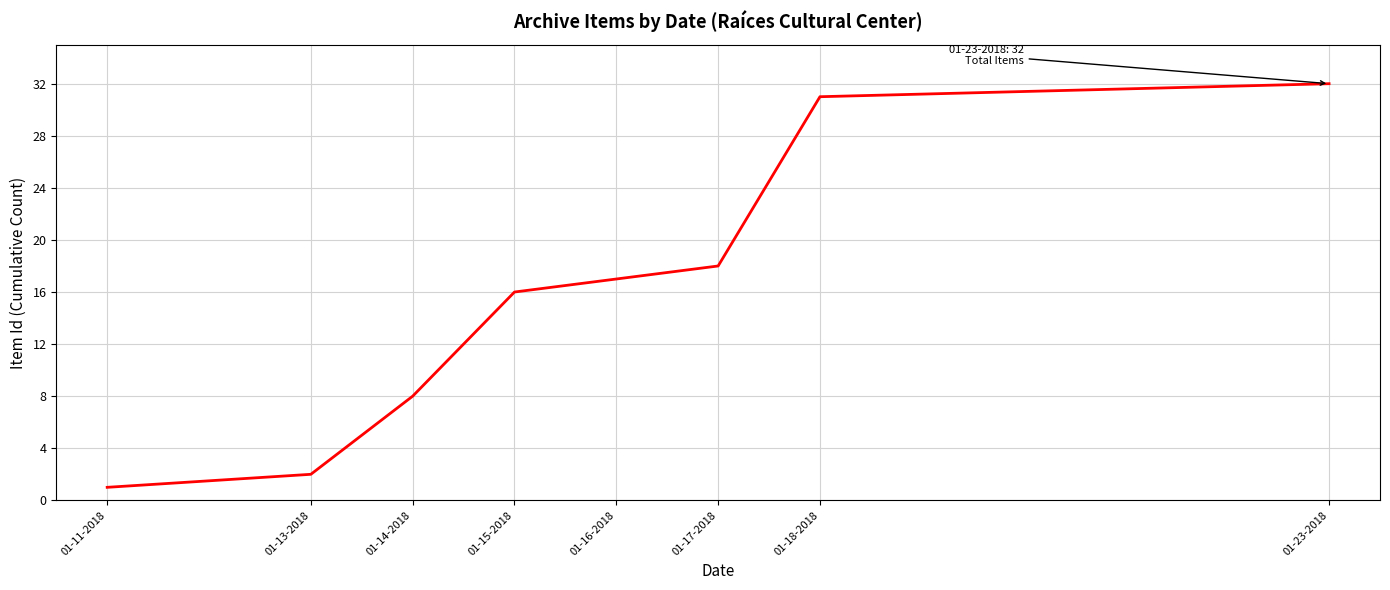

What is the difference between the maximum and minimum values?

31